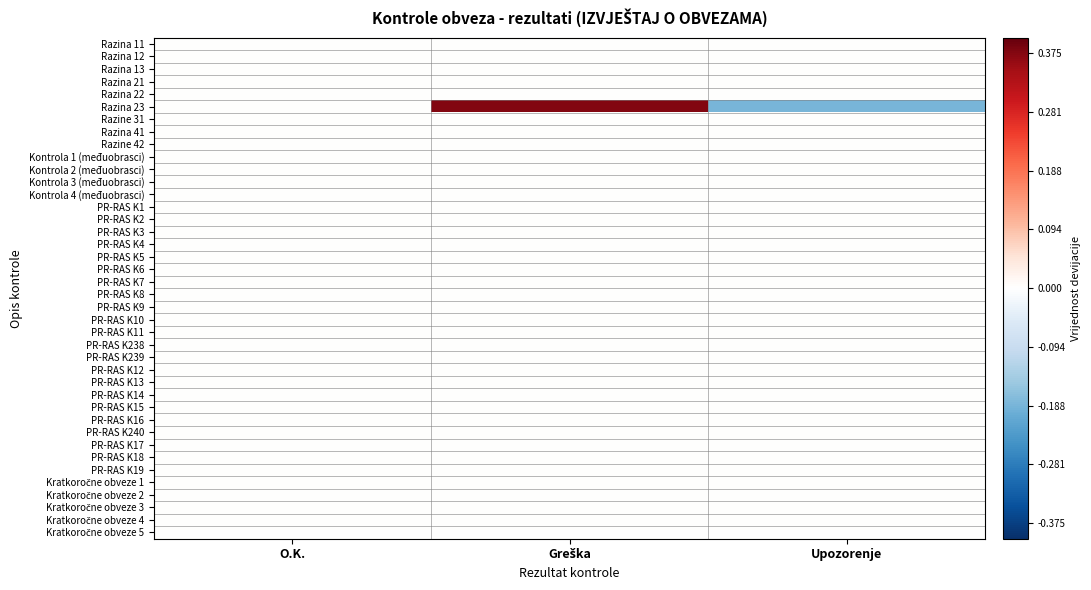

What is the total value across all series at Greška?

0.4